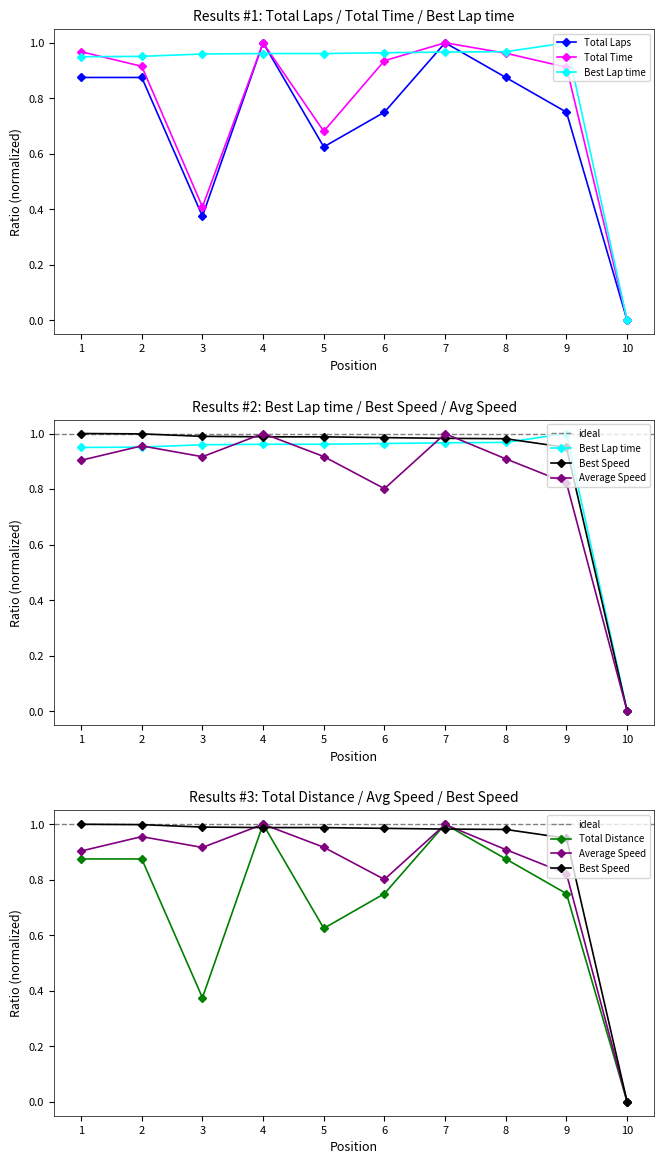

Which series has the largest total across all categories?

Best Speed